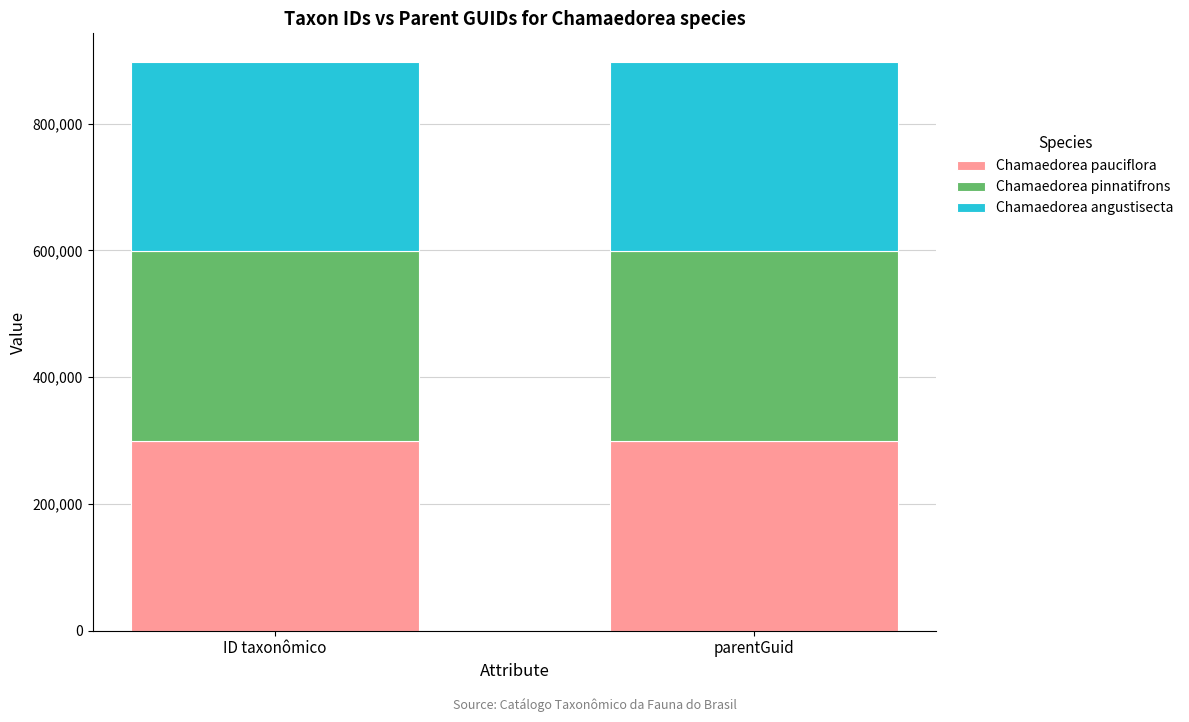

What is the total value across all series at ID taxonômico?

897452